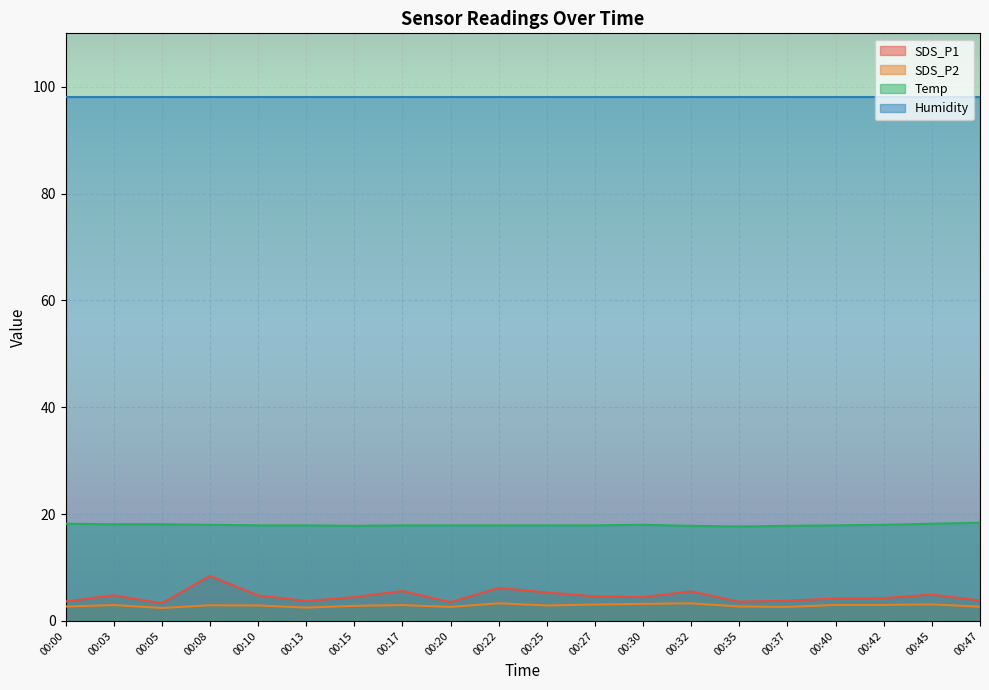

What are all the series names shown in the legend?

SDS_P1, SDS_P2, Temp, Humidity